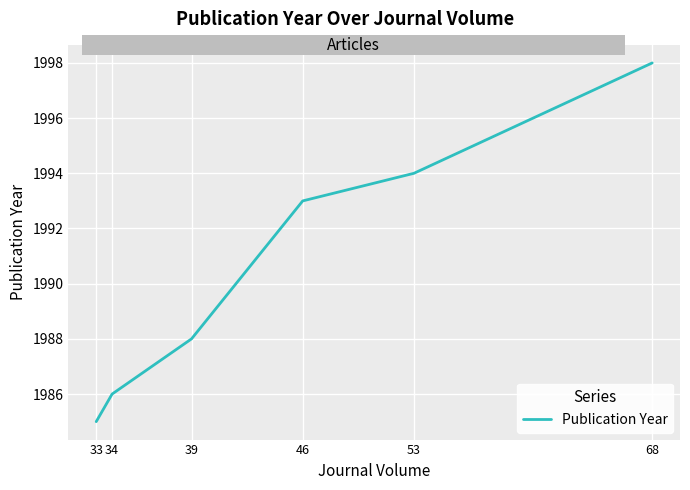

What value does the data have at 53, to the nearest 10?

1990